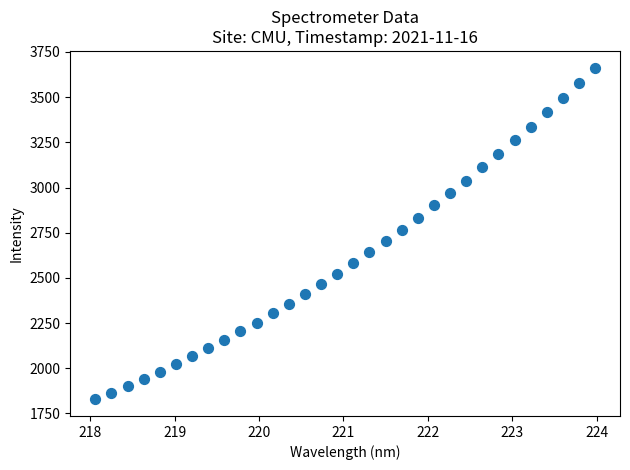

What is the range of X values (max minus min)?

5.9